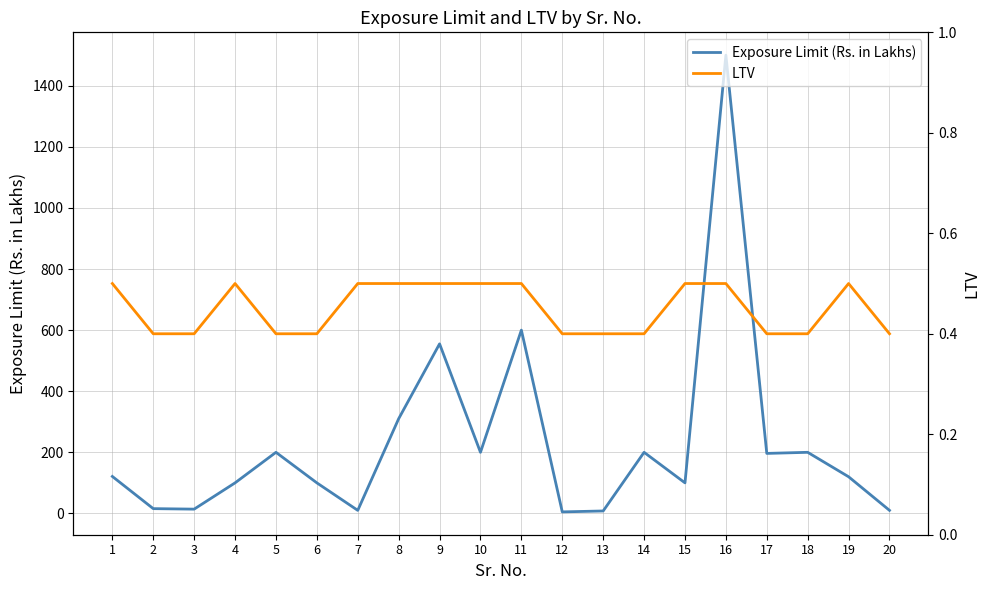

What is the sum of the LTV values at 6 and 5?

0.8